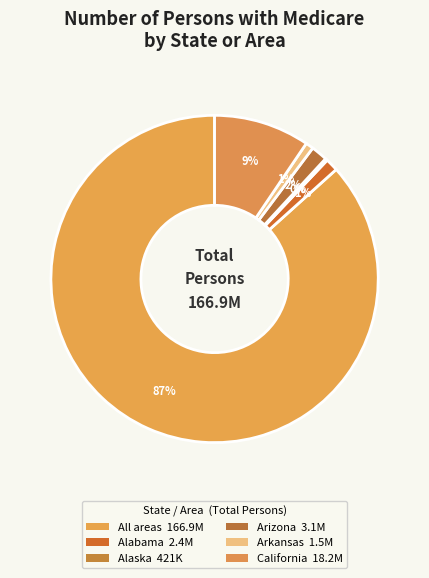

Rank the categories by value from highest to lowest.

All areas, California, Arizona, Alabama, Arkansas, Alaska